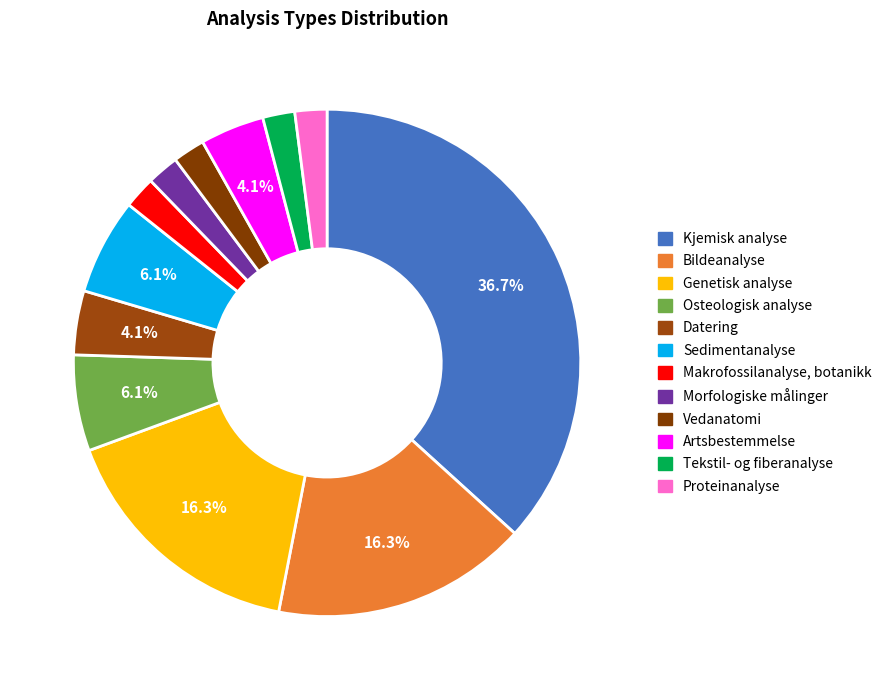

How many slices are in this pie chart?

12